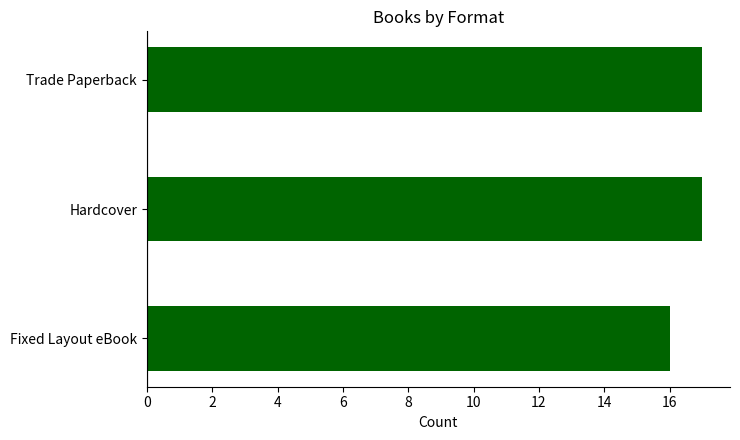

What is the greatest value displayed?

17